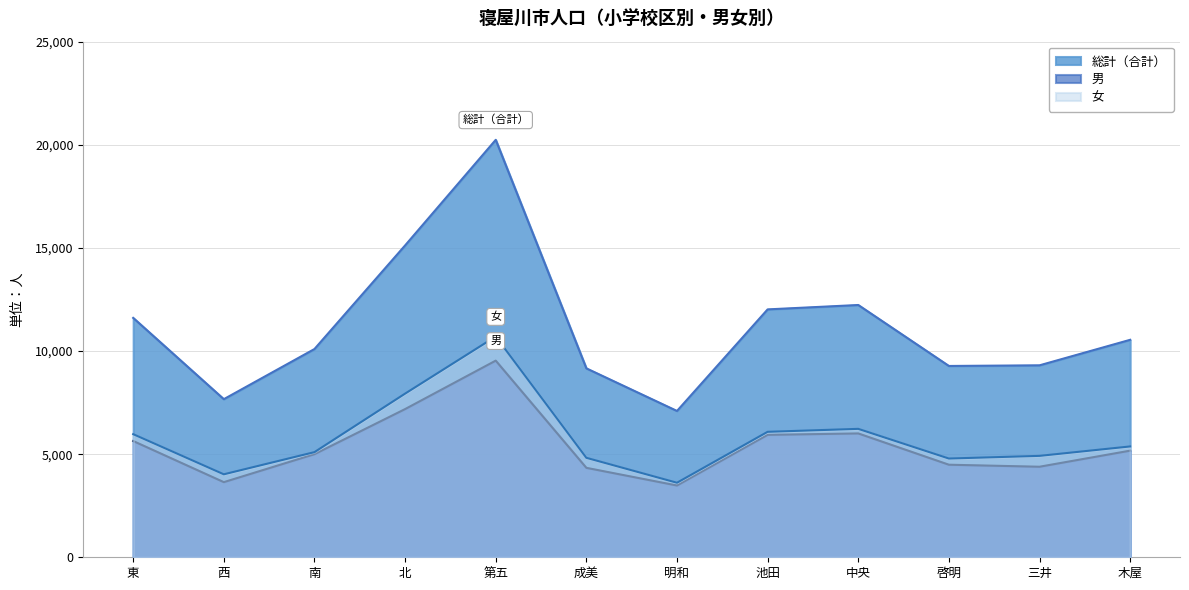

At how many categories does at least one series exceed 8518?

10